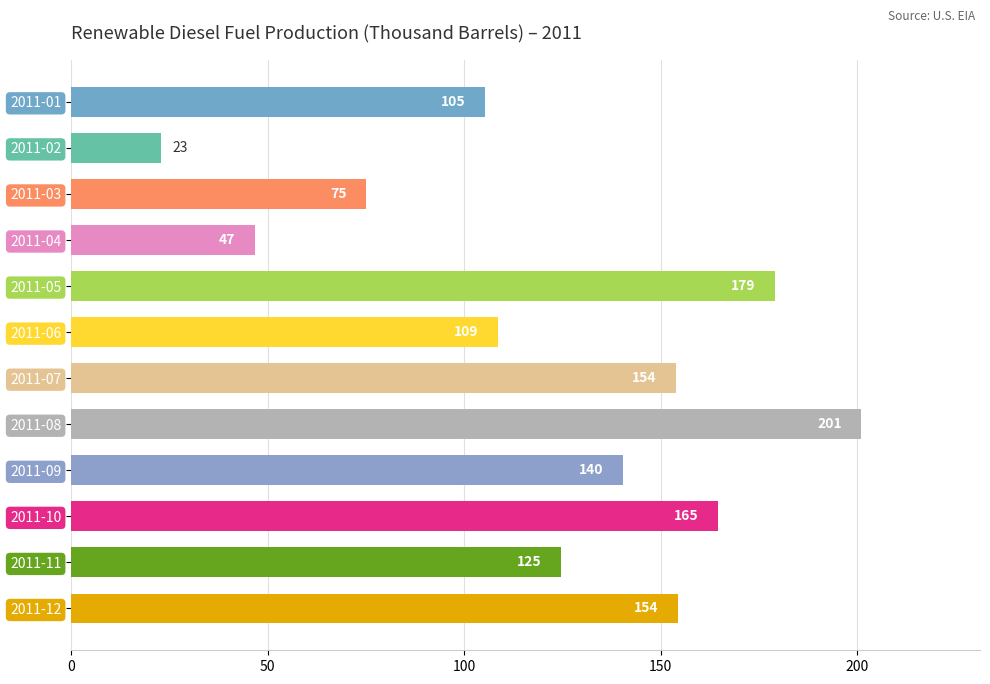

The chart shows a value of 152.8 at 2011-01. True or false?

False